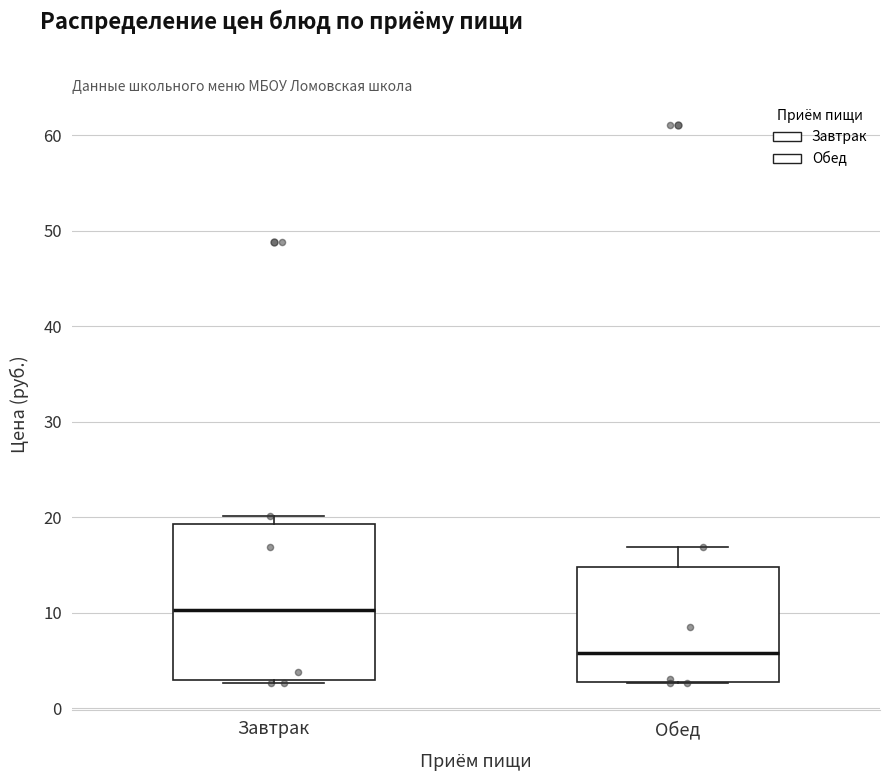

Reading left to right, read every box against the y-axis: the position of its median line, the range the box covers, and the ends of its whiskers. The values are not printed on the chart, so give them approximately, as read against the axis.

Завтрак: median 10, box 3 to 19, whiskers 3 to 20
Обед: median 6, box 3 to 15, whiskers 3 to 17